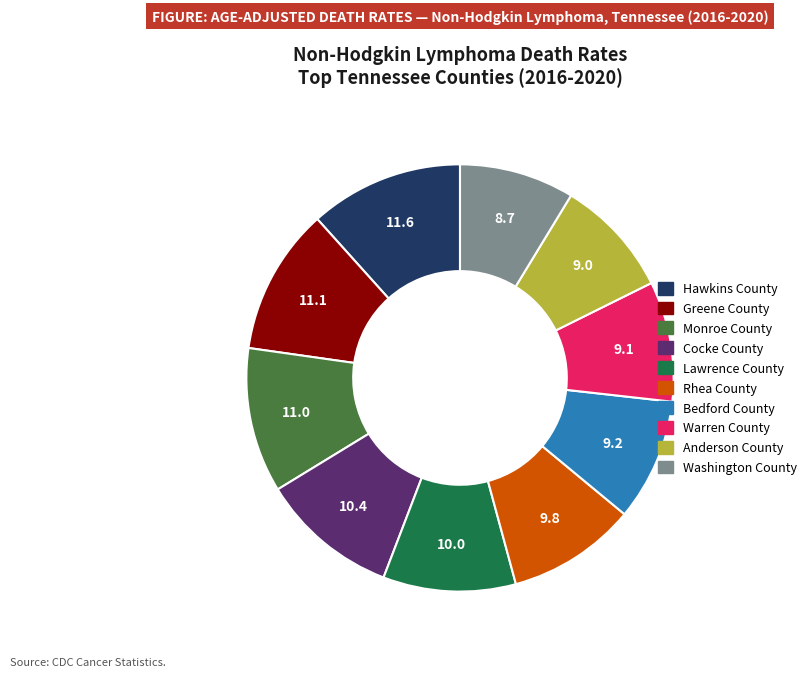

Is the sum of Monroe County and Warren County greater than half?

No